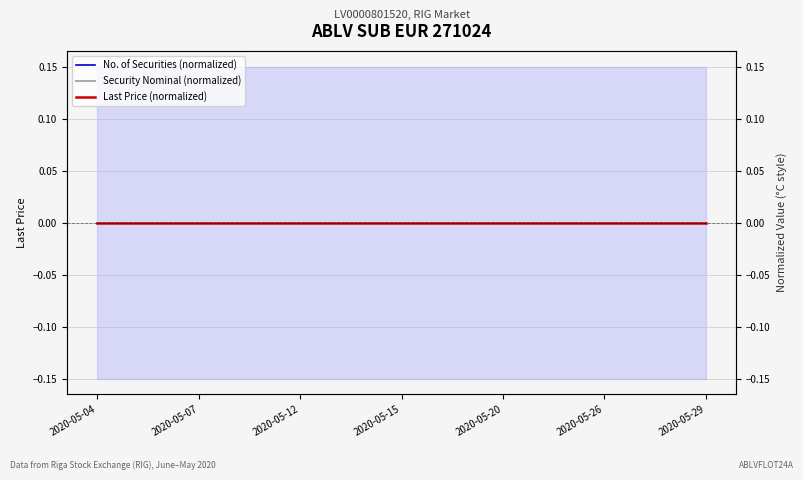

True or false: Last Price (normalized) and No. of Securities (normalized) cross at least once.

False